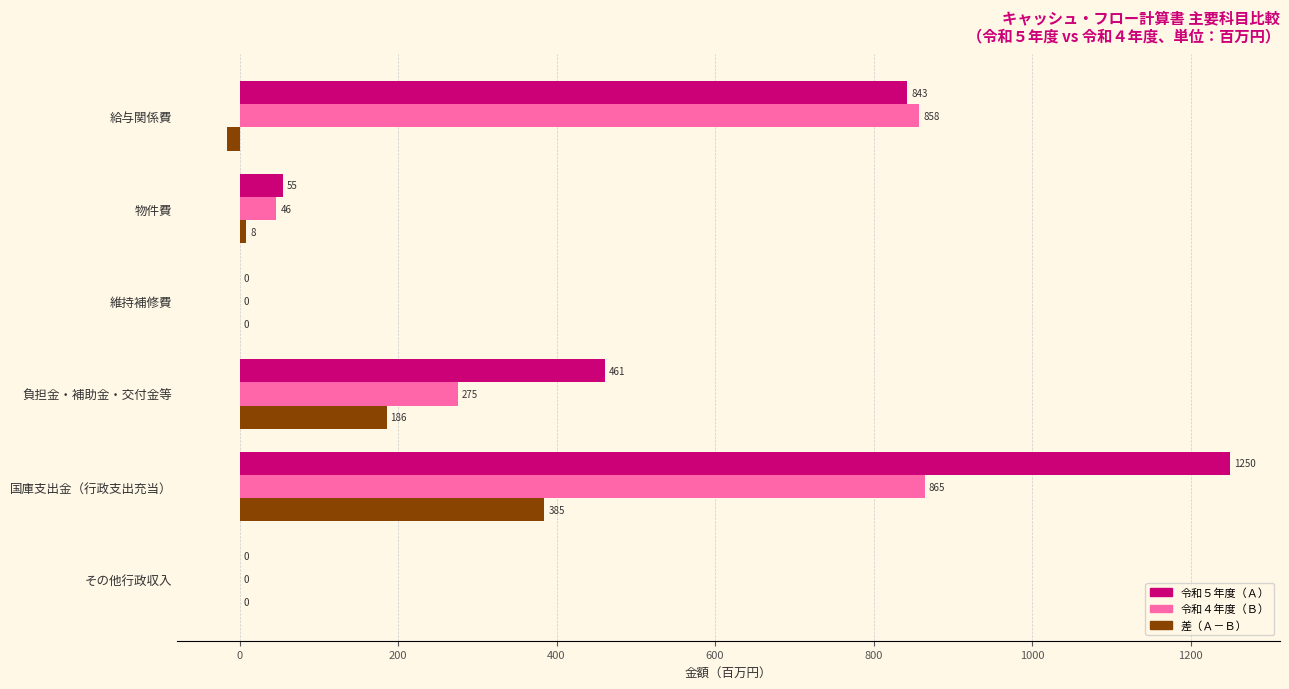

What is the highest value of the 差（Ａ－Ｂ） series?

384.8